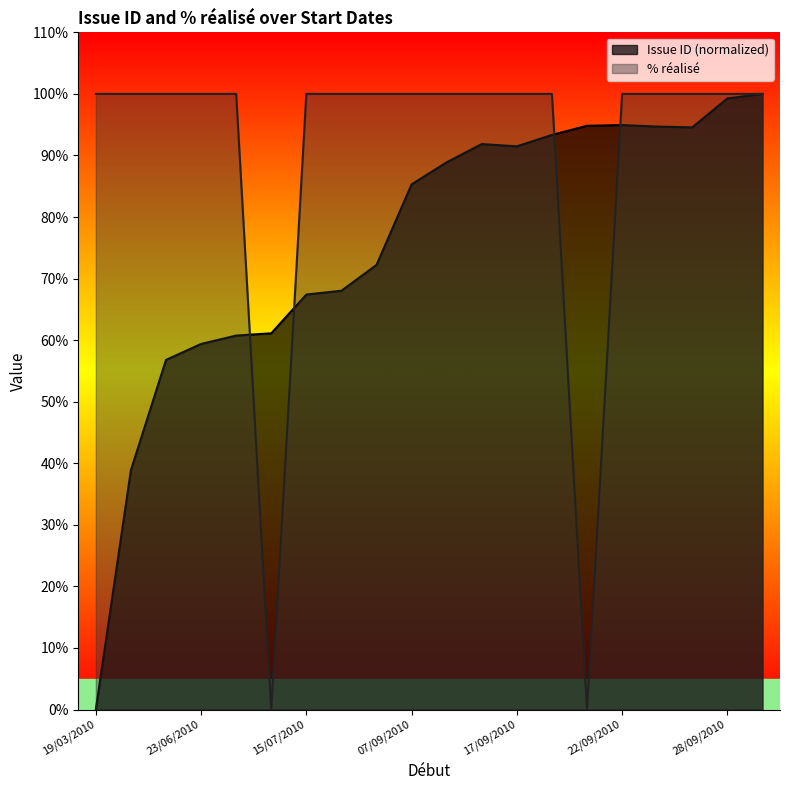

What is the label of the 13th point from the left?

17/09/2010